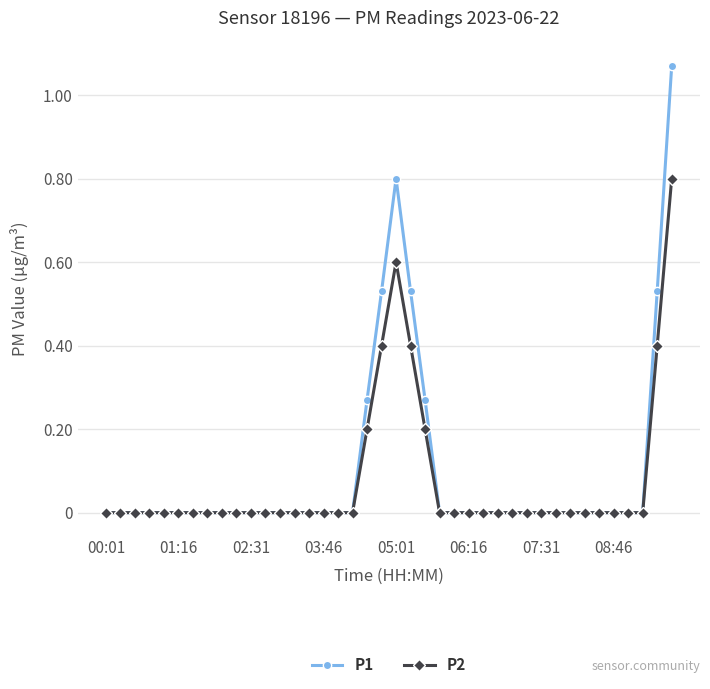

Rank the series by their maximum value, from lowest to highest.

P2, P1